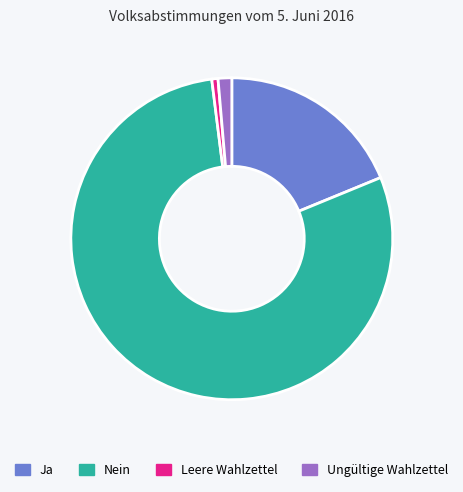

Rank the categories by value from lowest to highest.

Leere Wahlzettel, Ungültige Wahlzettel, Ja, Nein